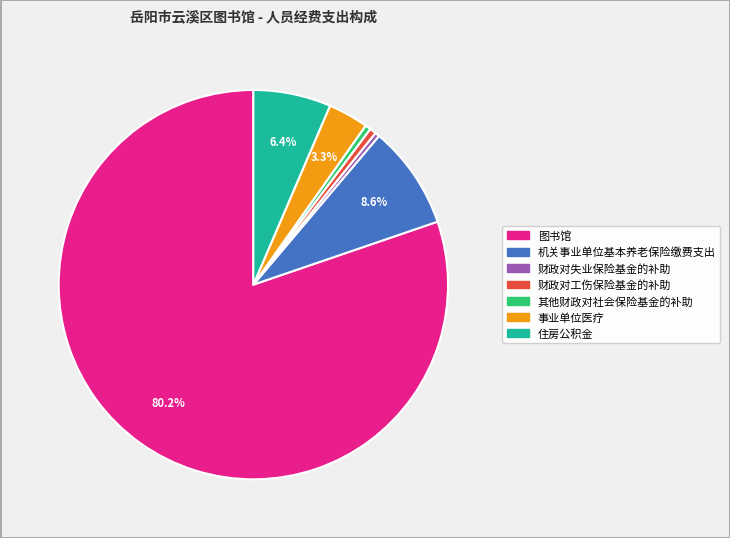

Do 图书馆 and 机关事业单位基本养老保险缴费支出 together represent more than half of the pie?

Yes